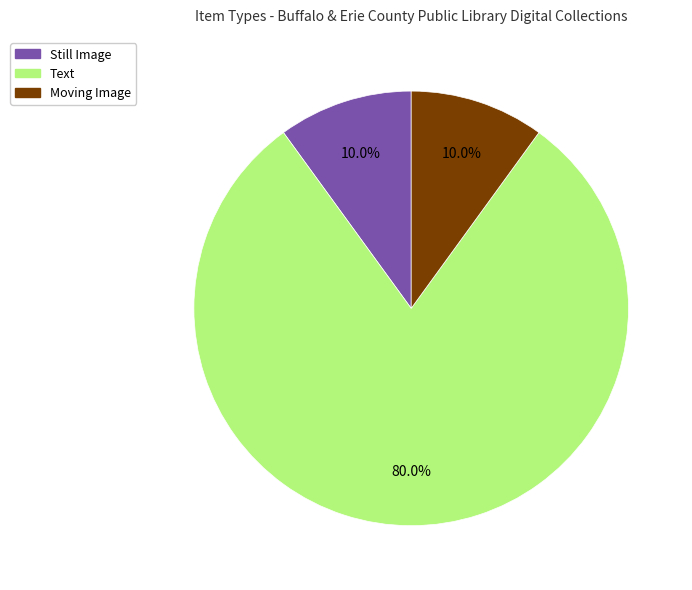

Is there any slice that represents more than half of the pie?

Yes